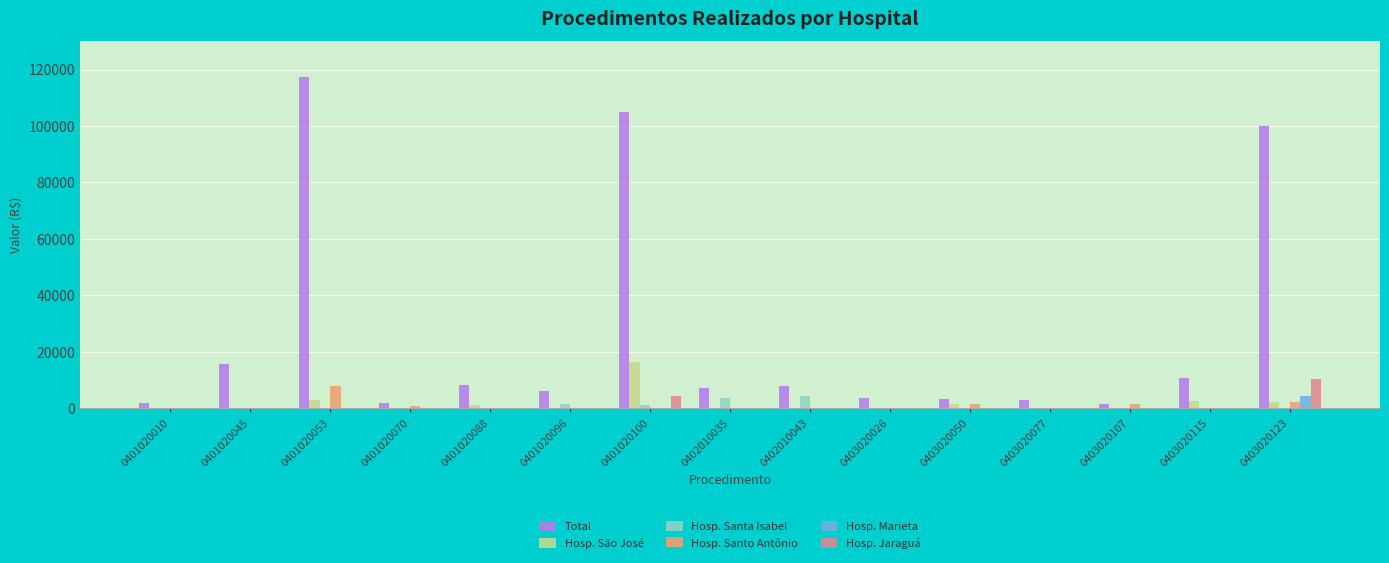

What is the total value across all series at 0402010035?

10990.6